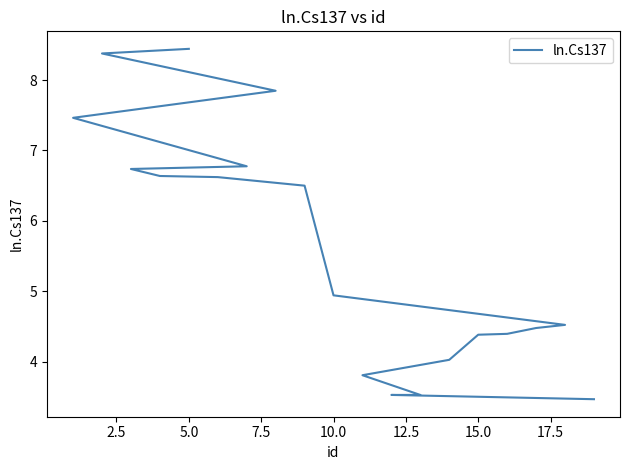

How many values are below 4?

4